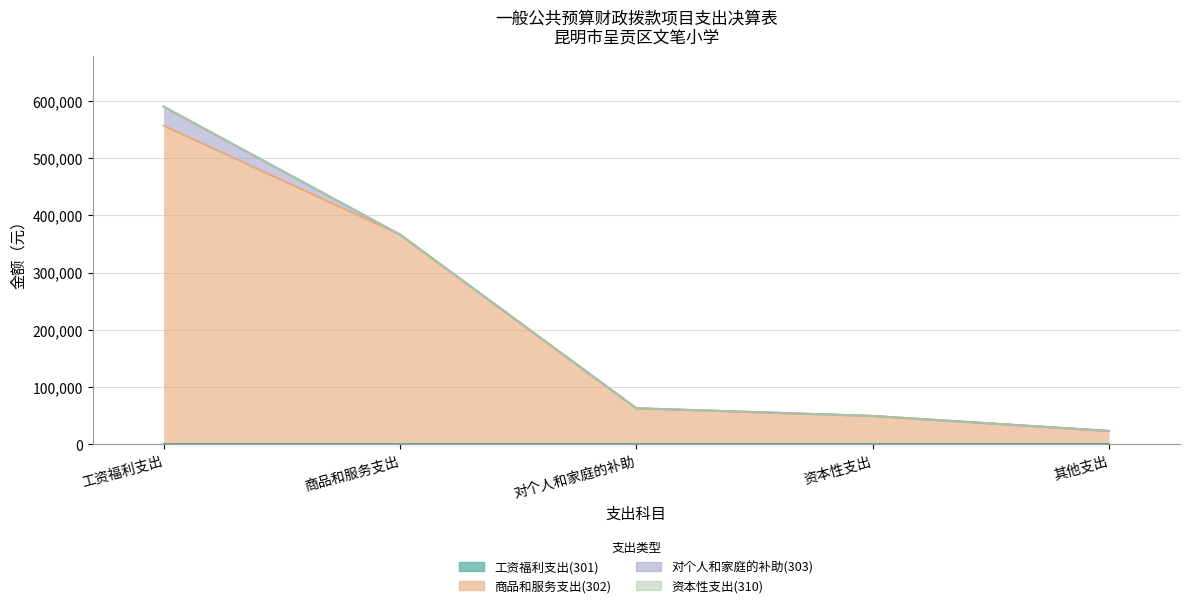

True or false: 资本性支出(310) and 工资福利支出(301) cross at least once.

False